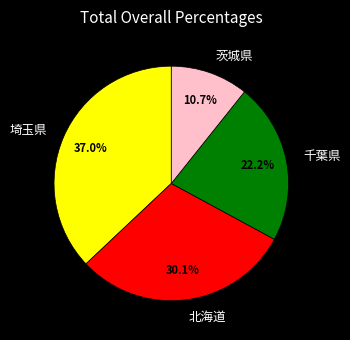

Is the sum of 千葉県 and 北海道 greater than half?

Yes